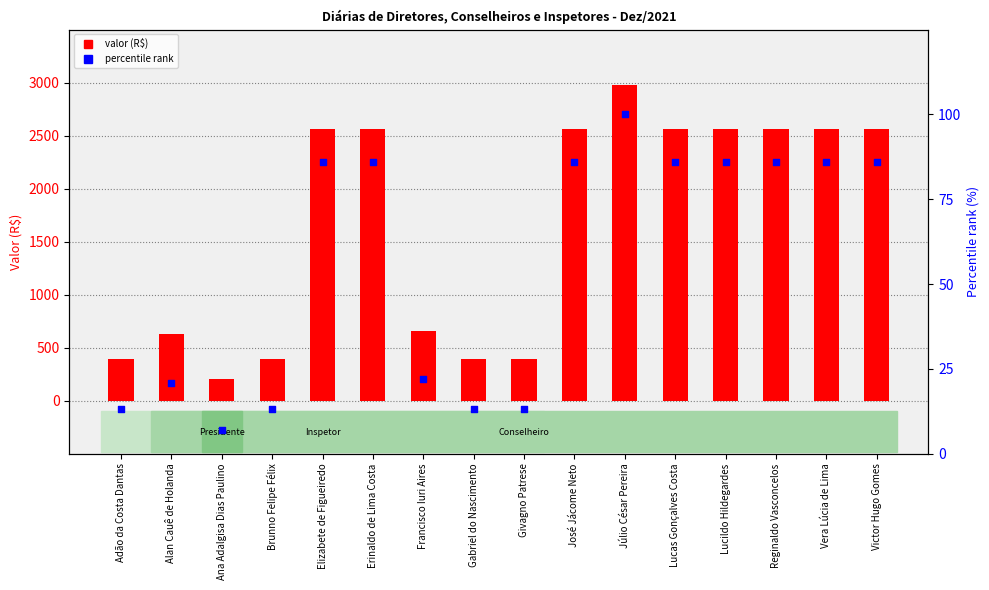

Which series contains the lowest Y value?

percentile rank